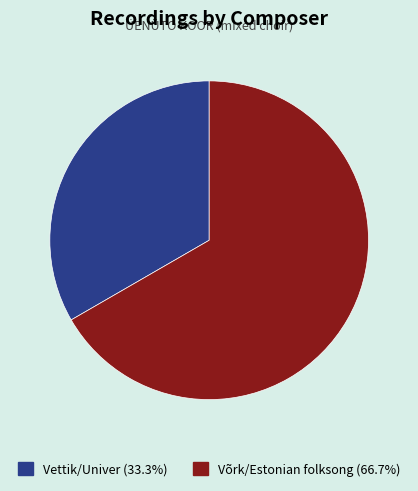

Rank the categories by value from highest to lowest.

Võrk/Estonian folksong, Vettik/Univer